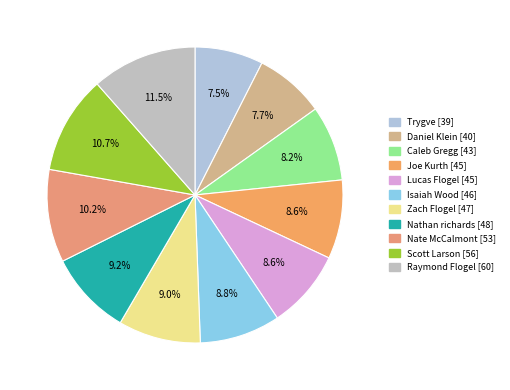

What is the change in value from Daniel Klein to Raymond Flogel?

+20